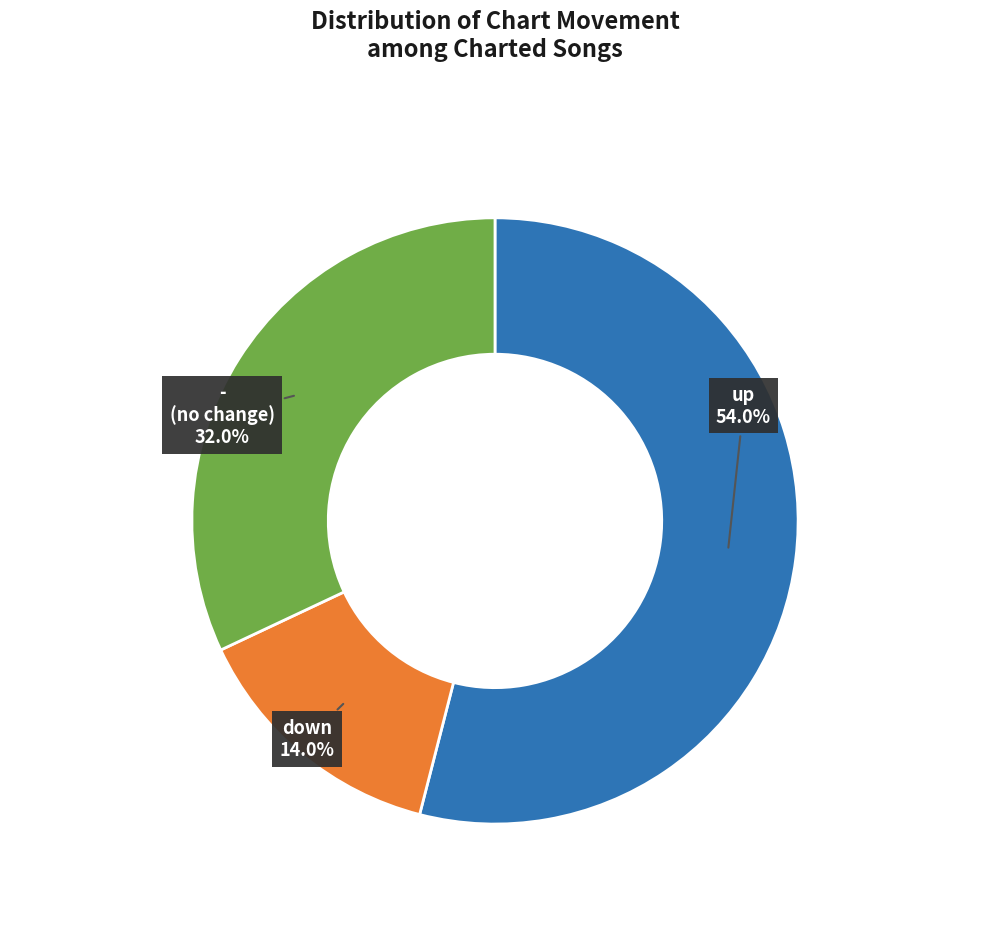

Is there a majority slice in this chart?

Yes